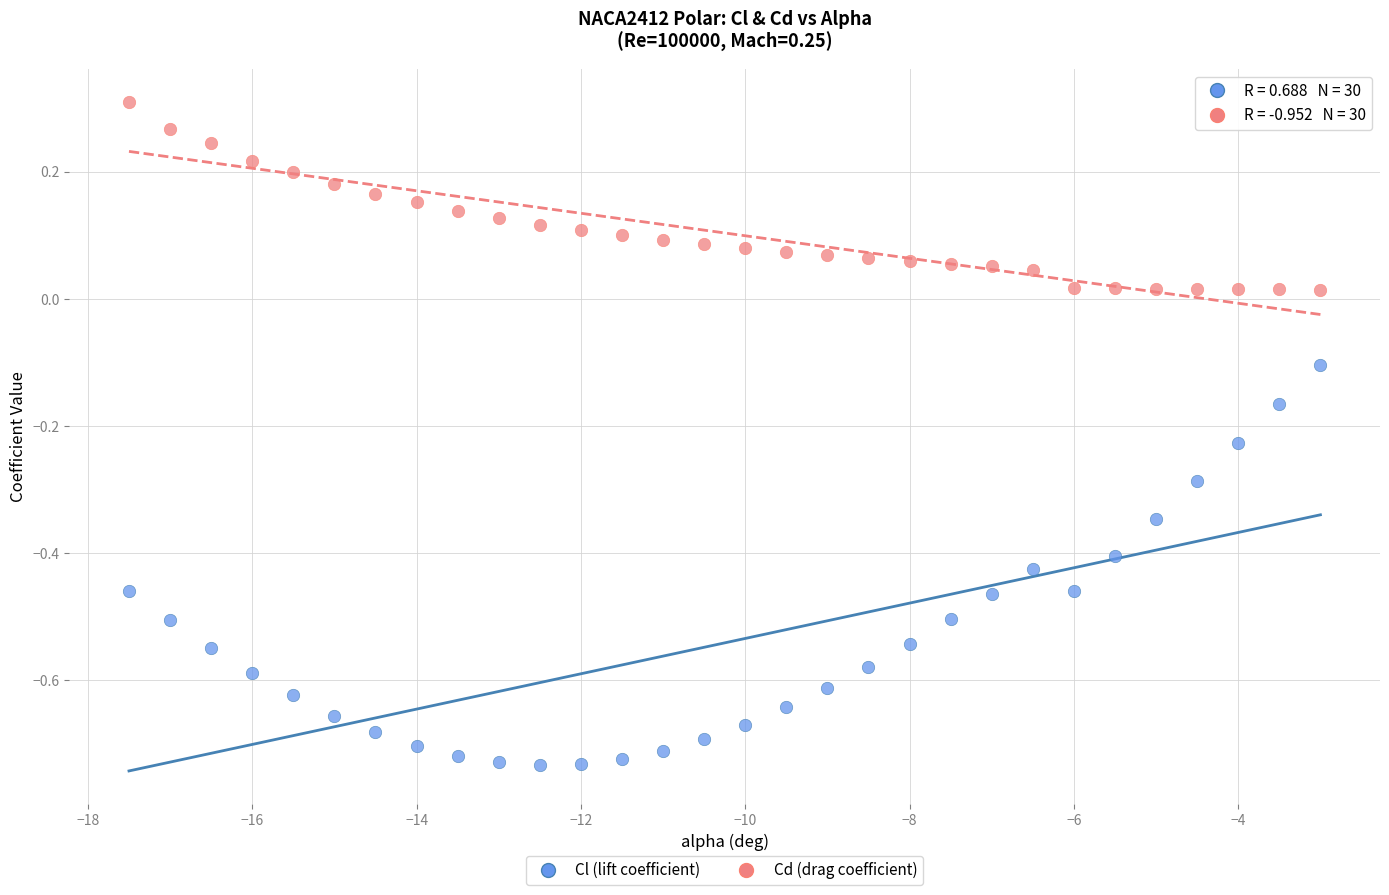

Across all data points, what is the range of X values (max minus min)?

14.5